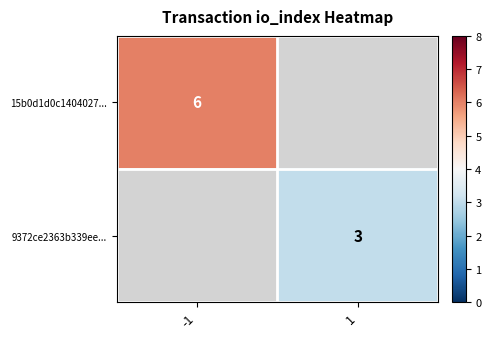

Is it true that 9372ce2363b339ee... equals 3 at 1?

True